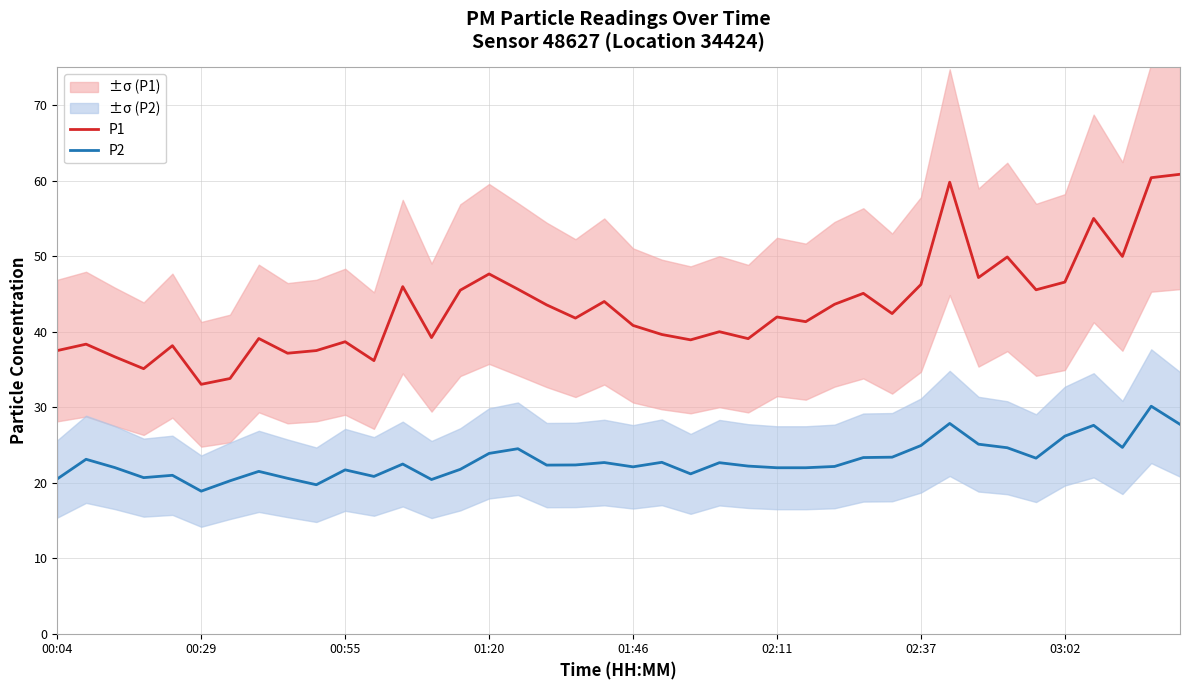

True or false: P1 and P2 cross at least once.

False